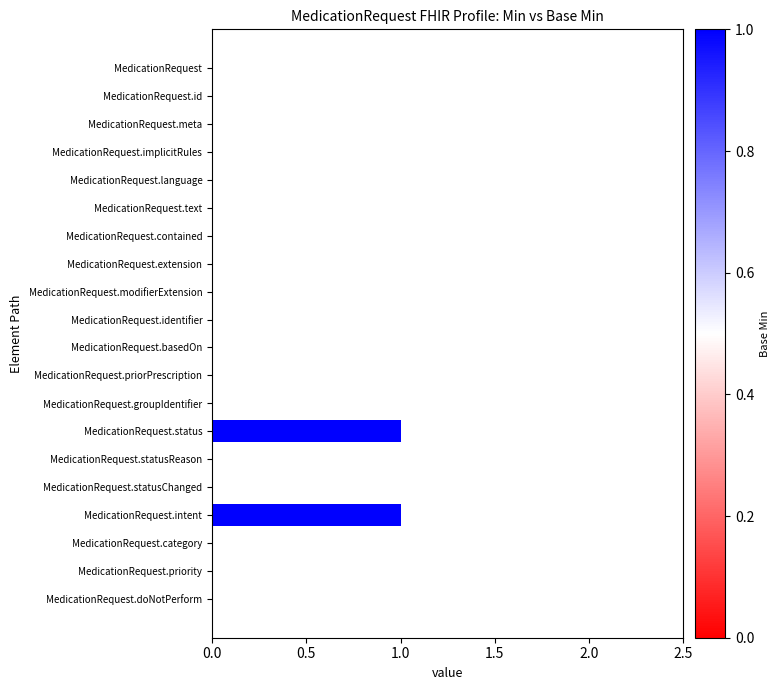

The value at MedicationRequest.doNotPerform is 0. True or false?

True